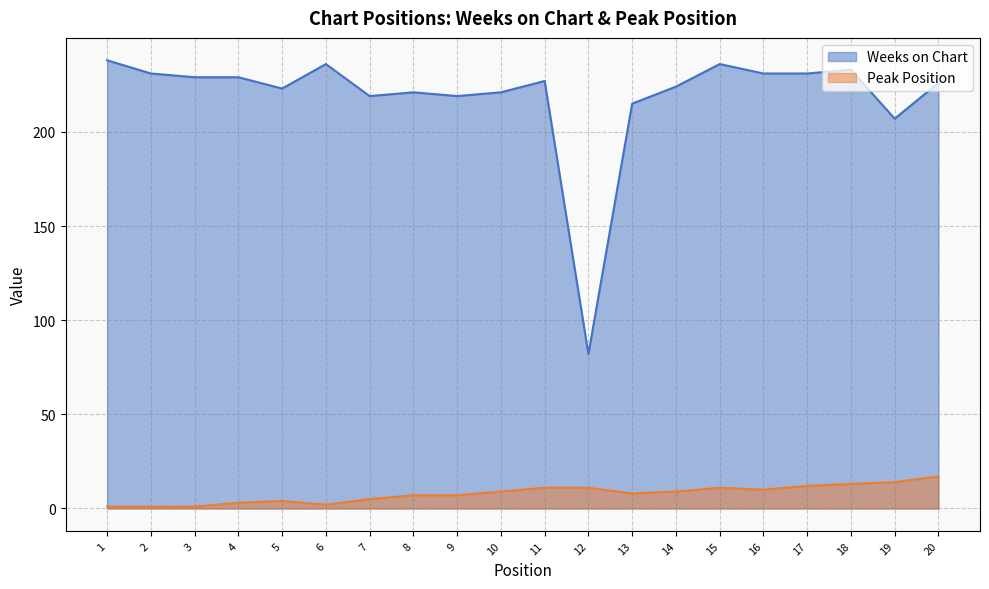

What is the total value across all series at 2?

232